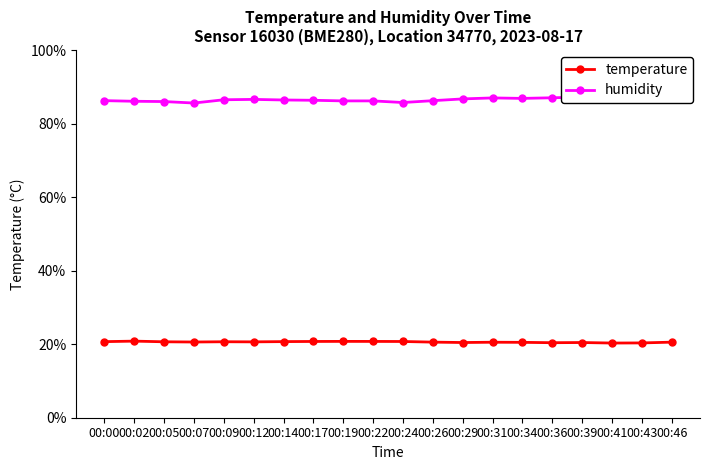

What is the minimum value shown in the chart?

20.3